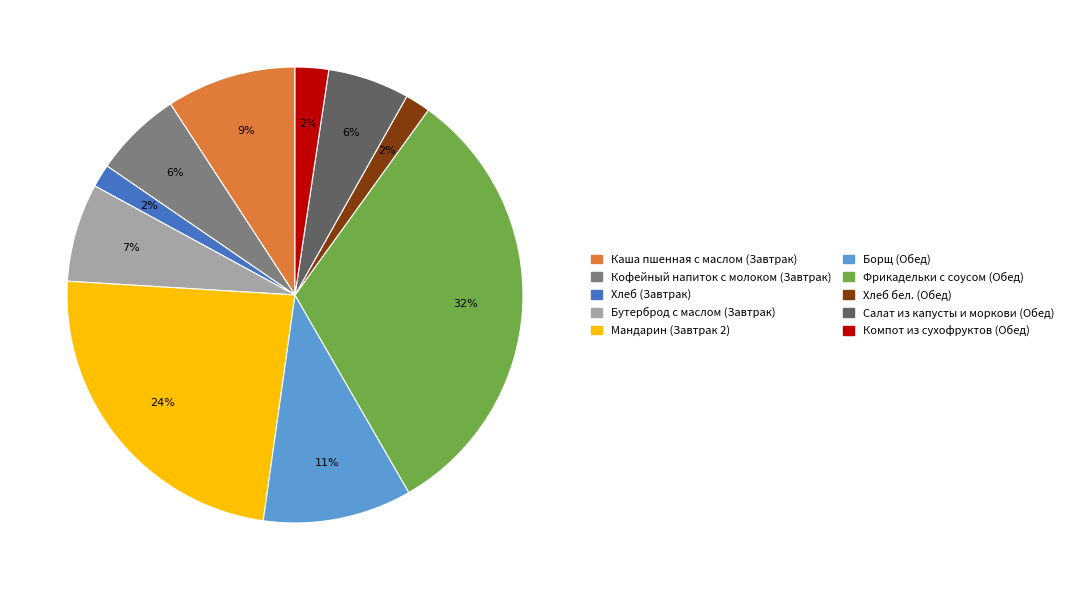

Which category has the biggest portion of the pie?

Фрикадельки с соусом (Обед)